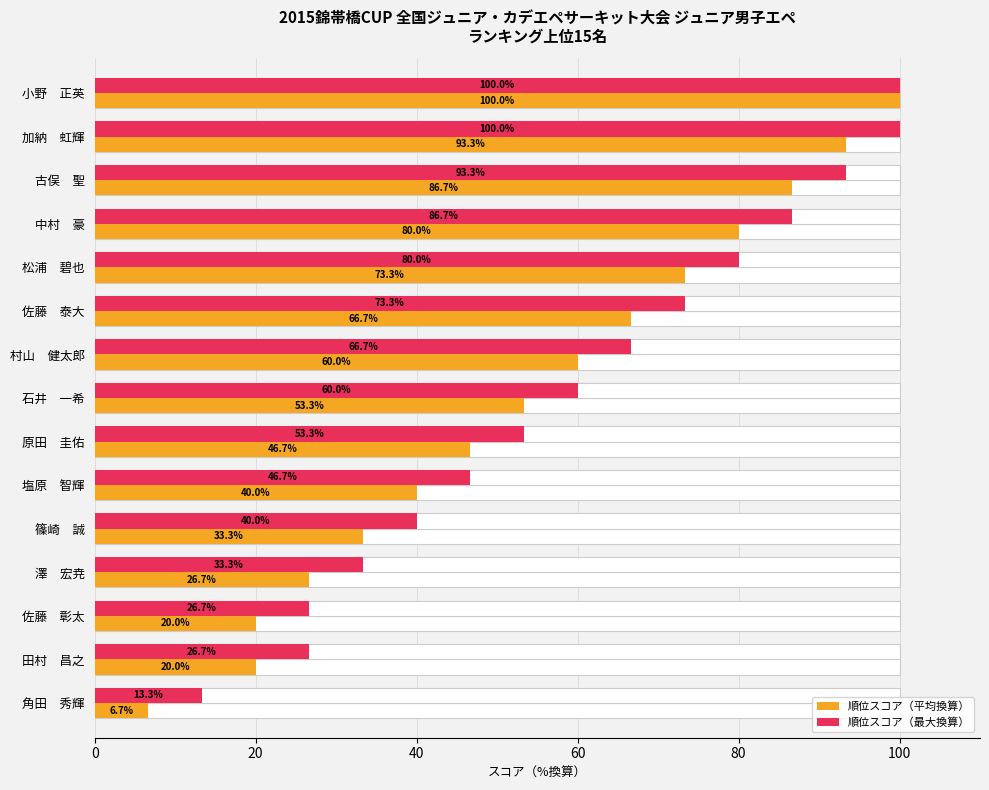

What is the average value of the 順位スコア（平均換算） series?

53.8